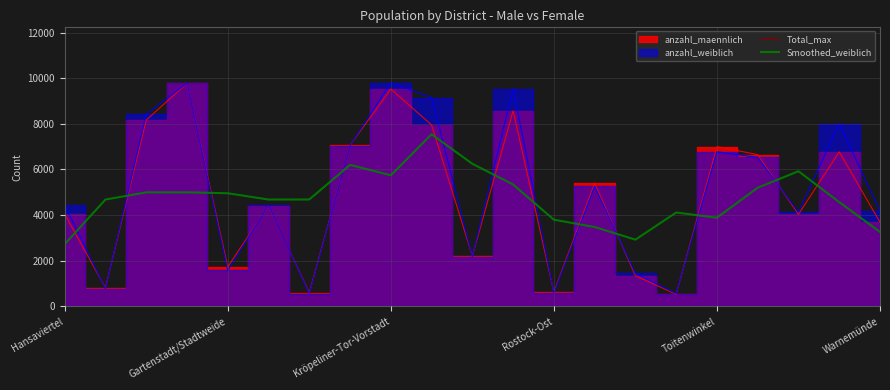

What is the lowest value of the anzahl_weiblich series?

560